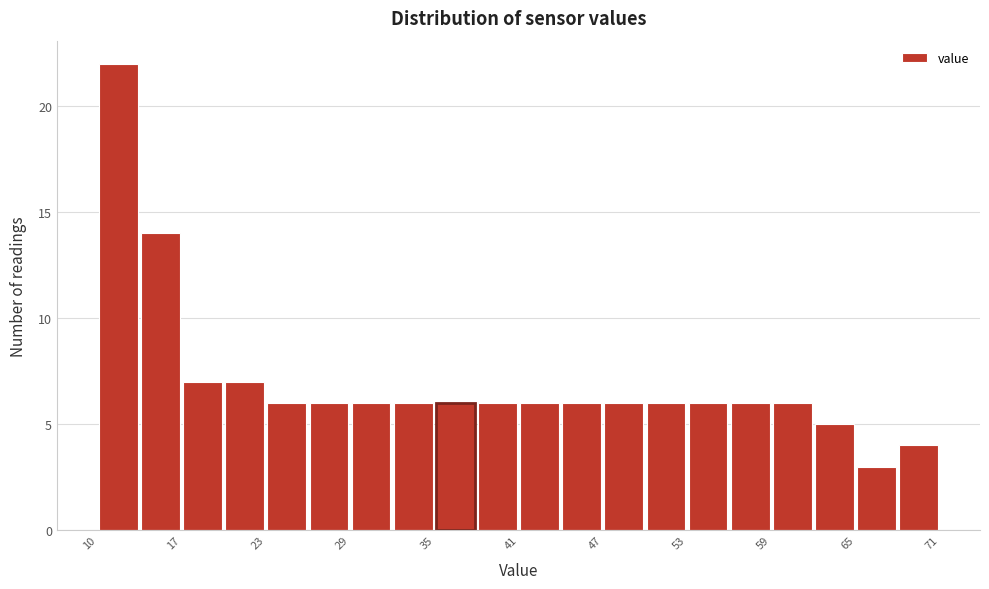

Read against the x-axis, roughly where is the centre of the tallest bar?

12